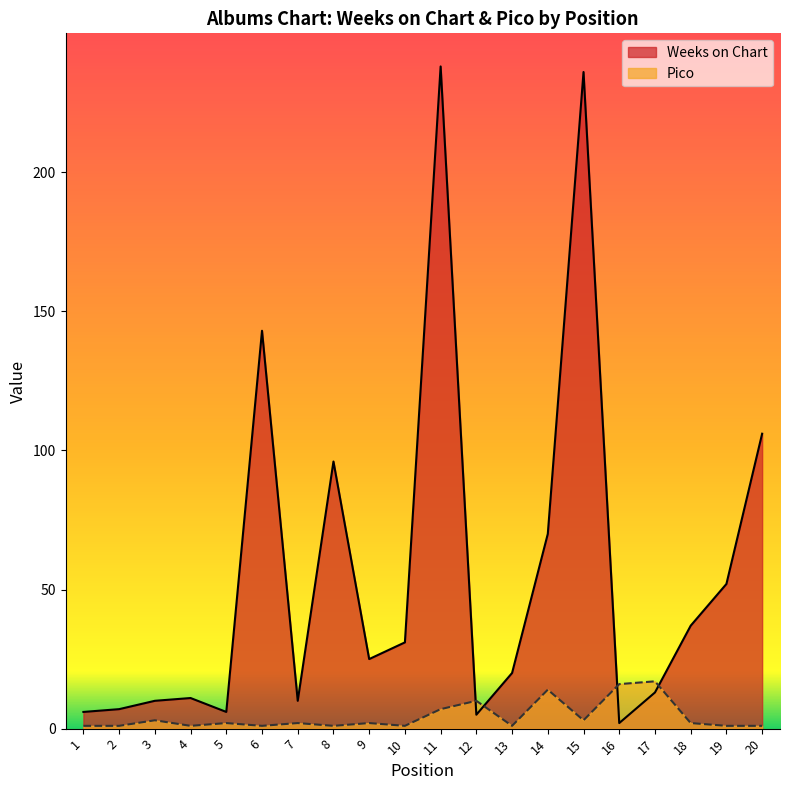

At which category does the chart reach its minimum across all series?

1